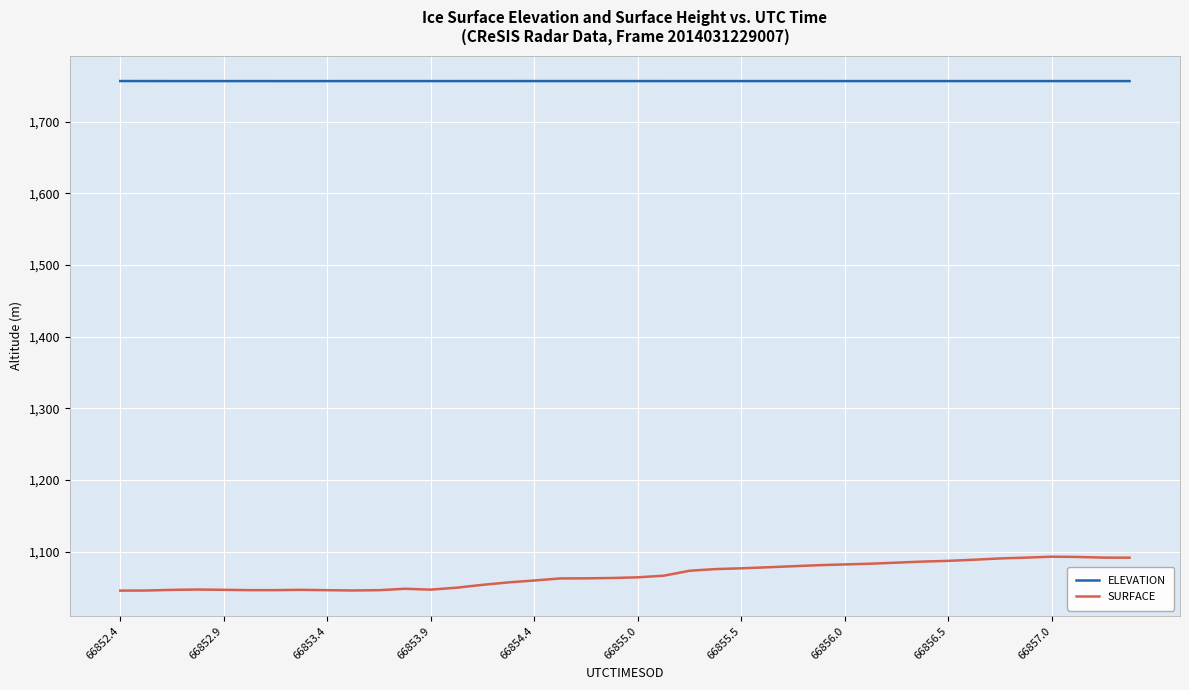

At how many categories does at least one series exceed 1529?

40